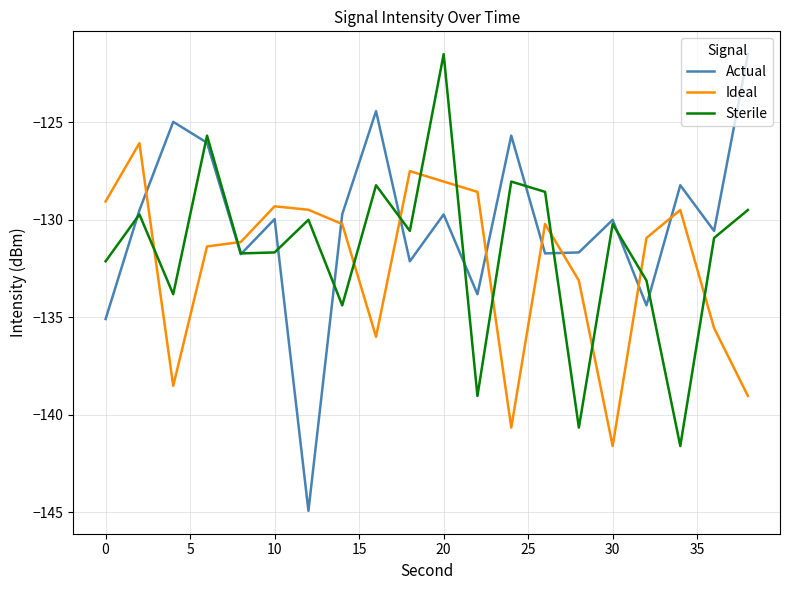

Which series has the largest range (max minus min)?

Actual